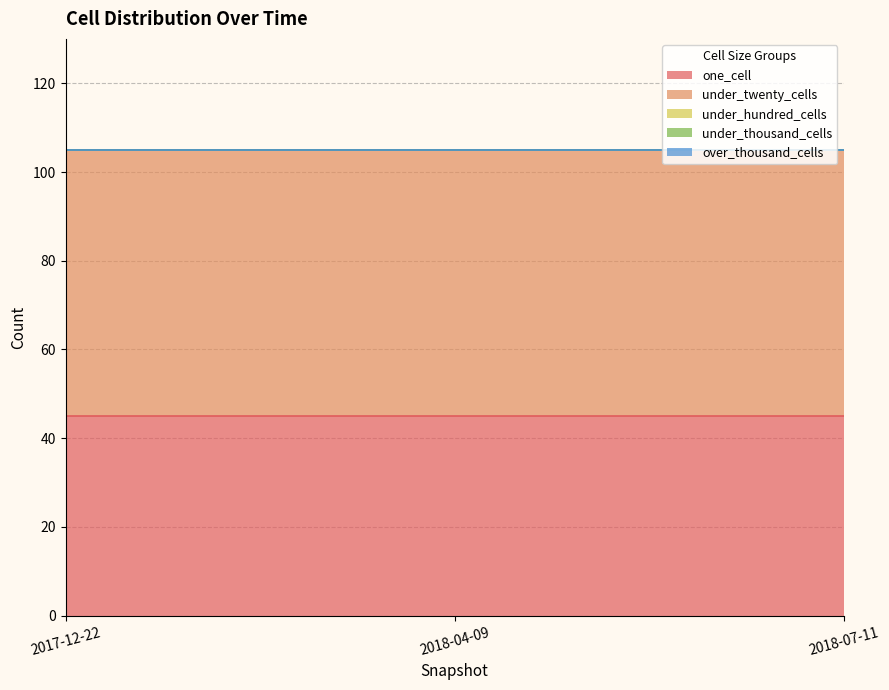

Which has a higher value, 2018-07-11 or 2017-12-22?

2018-07-11